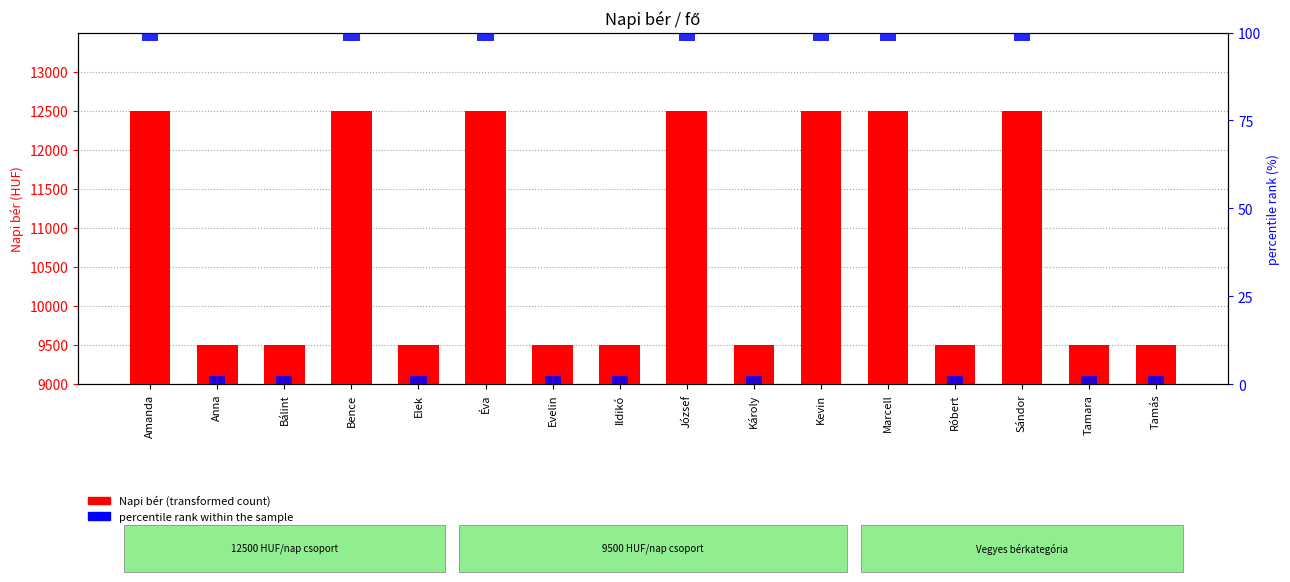

True or false: percentile rank within the sample has a value of 9 at Elek.

False